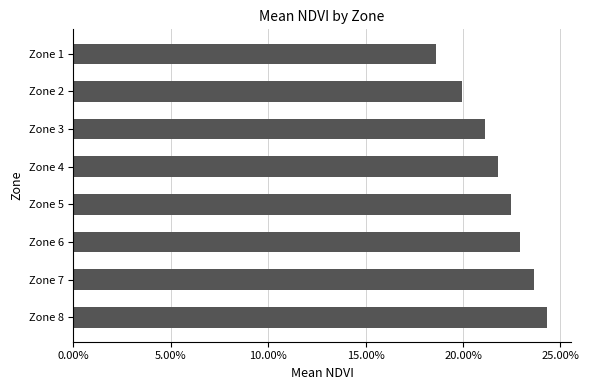

Does the chart contain any negative values?

No